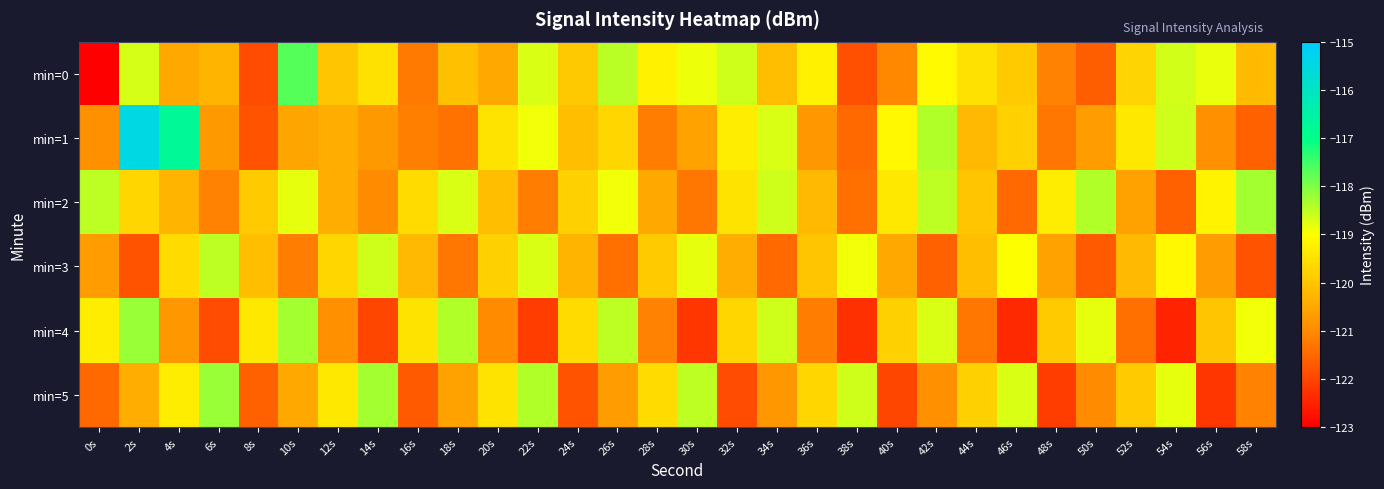

At 30s, list the series in order from largest to smallest.

min=5, min=3, min=0, min=1, min=2, min=4